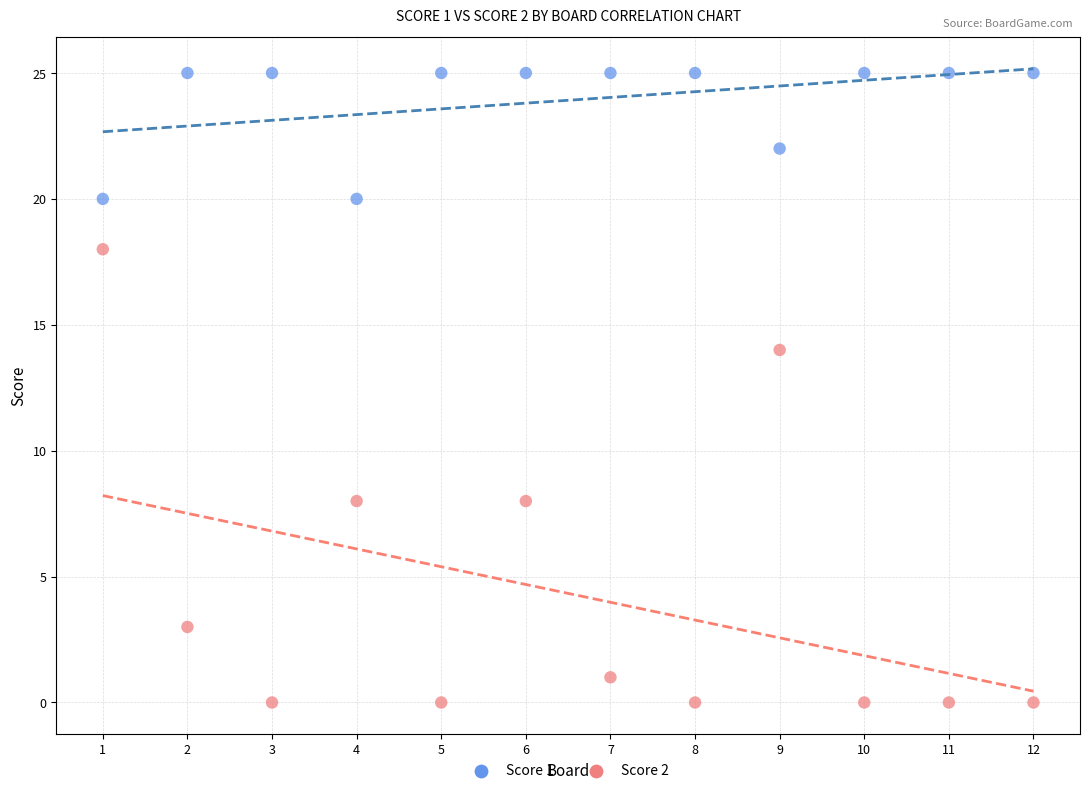

Which series contains the highest Y value?

Score 1